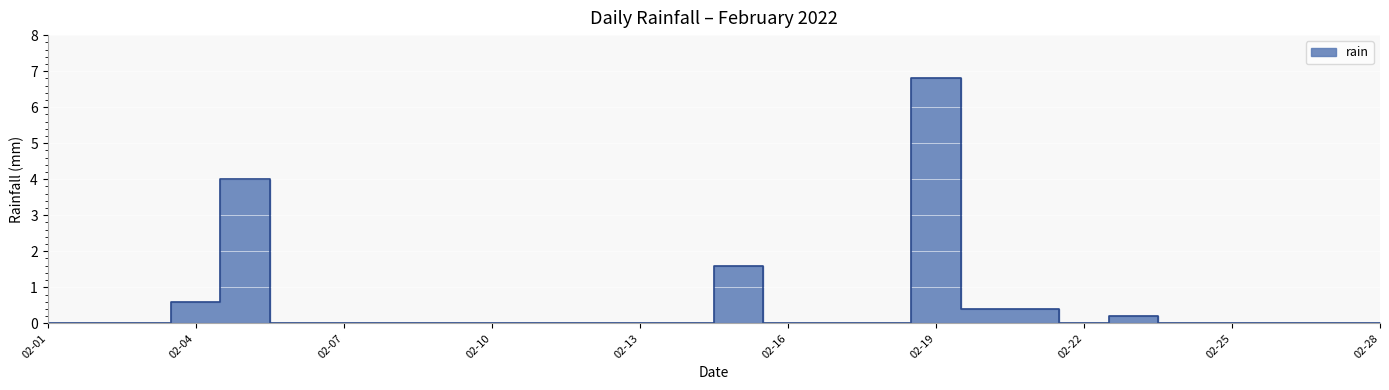

What is the maximum value shown in the chart?

6.8